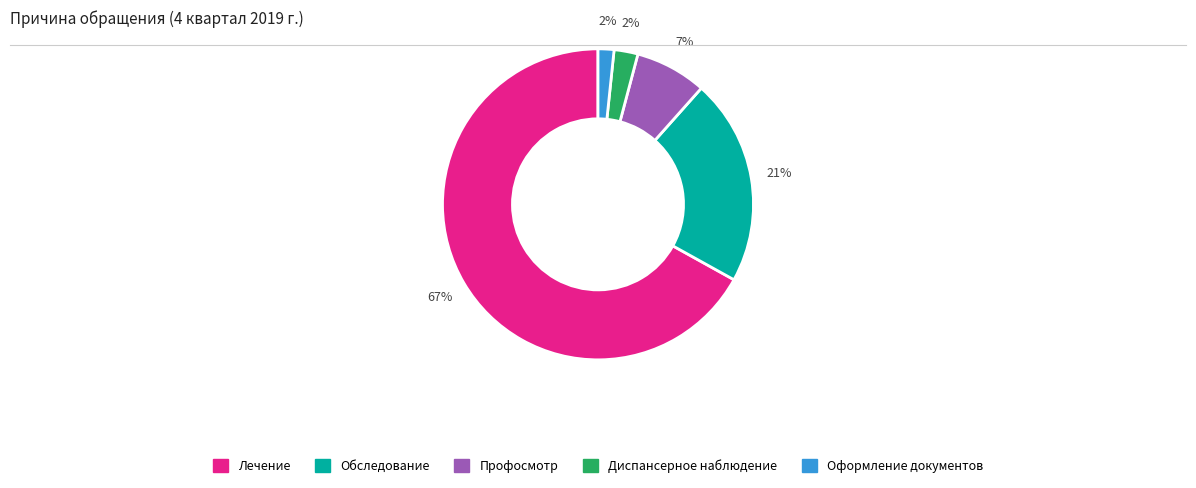

How many slices are in this pie chart?

5